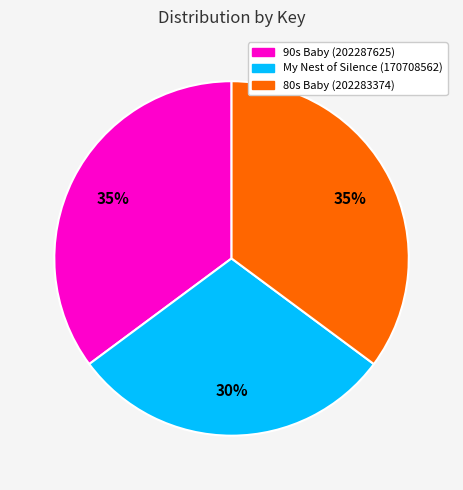

To the nearest percent, what portion does My Nest of Silence (170708562) represent?

30%